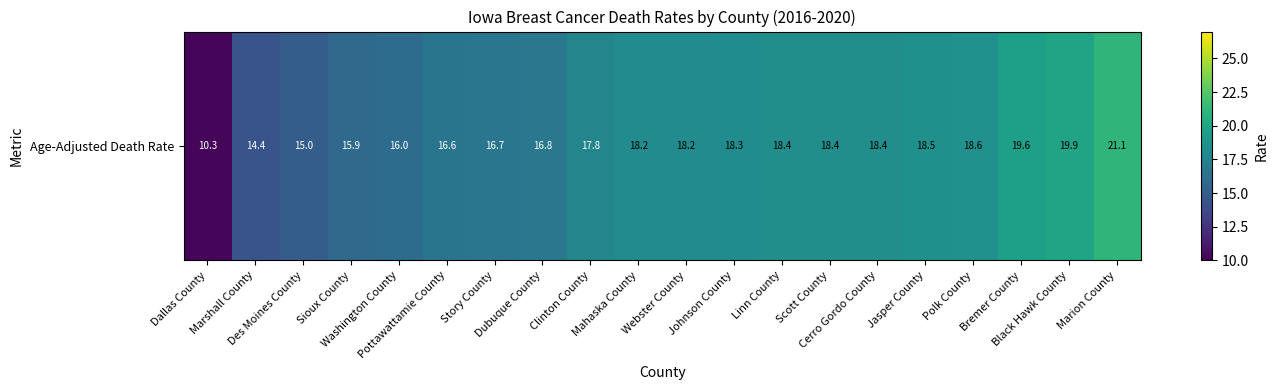

Rank the categories by value from highest to lowest.

Marion County, Black Hawk County, Bremer County, Polk County, Jasper County, Linn County, Scott County, Cerro Gordo County, Johnson County, Mahaska County, Webster County, Clinton County, Dubuque County, Story County, Pottawattamie County, Washington County, Sioux County, Des Moines County, Marshall County, Dallas County